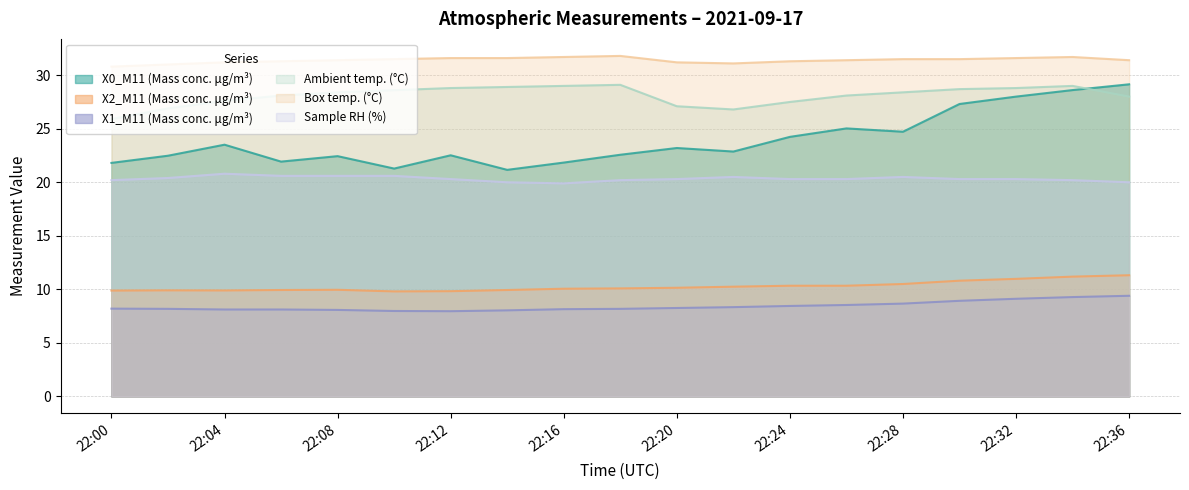

What value does the X0_M11 (Mass conc. μg/m³) series have at 22:28?

24.7